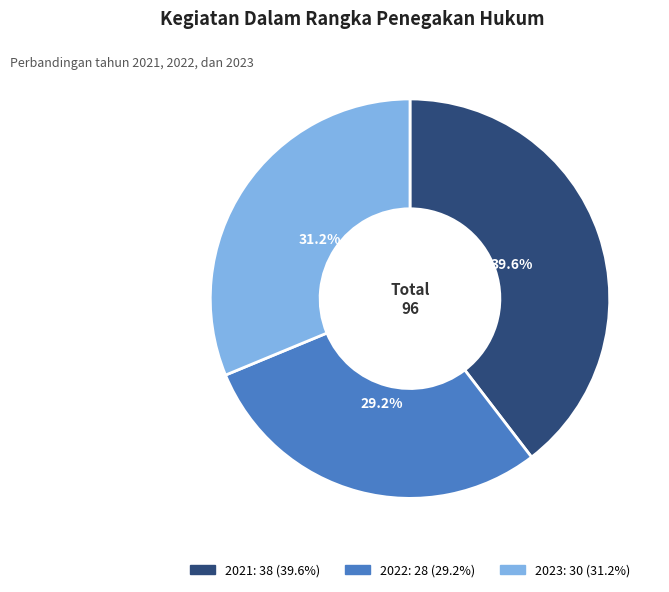

Which has a higher value, 2021 or 2022?

2021